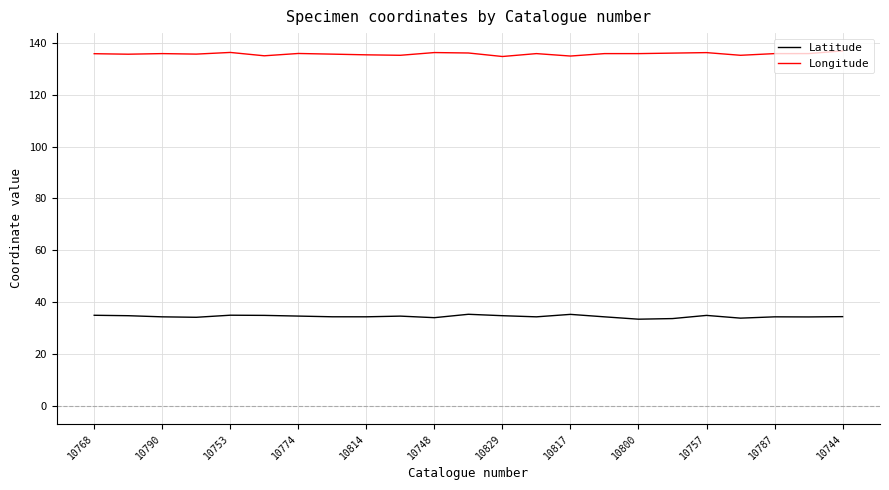

What is the minimum value shown in the chart?

33.5